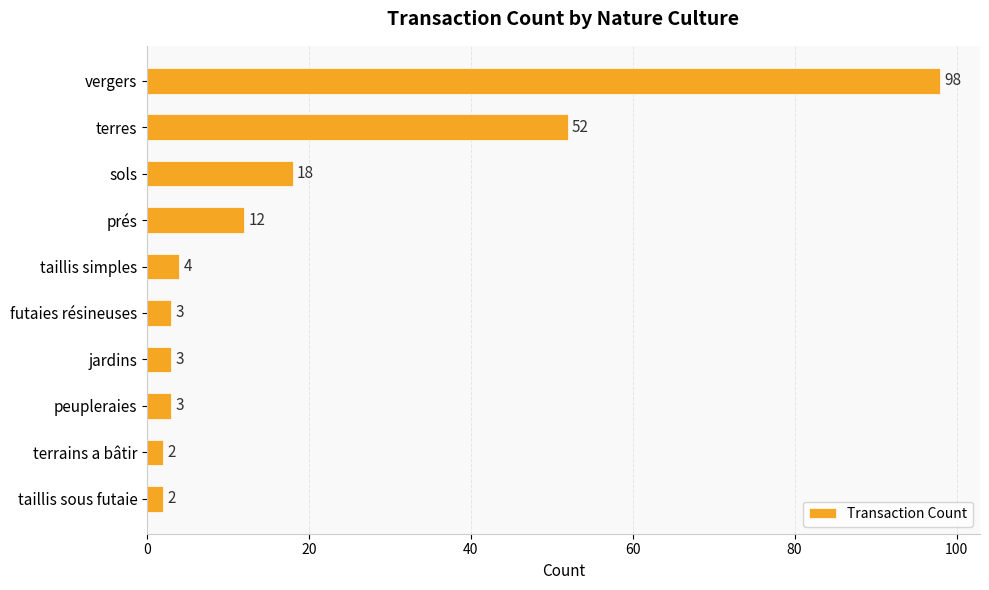

The chart shows a value of 3 at futaies résineuses. True or false?

True